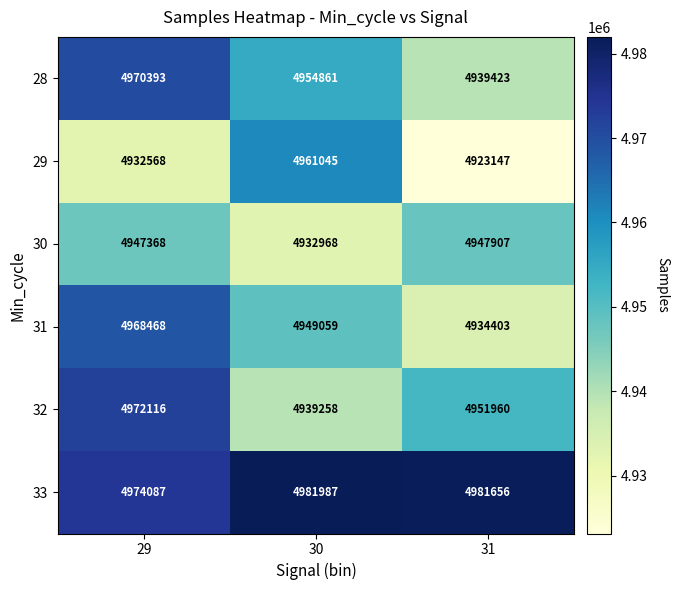

At 31, list the series in order from smallest to largest.

29, 31, 28, 30, 32, 33